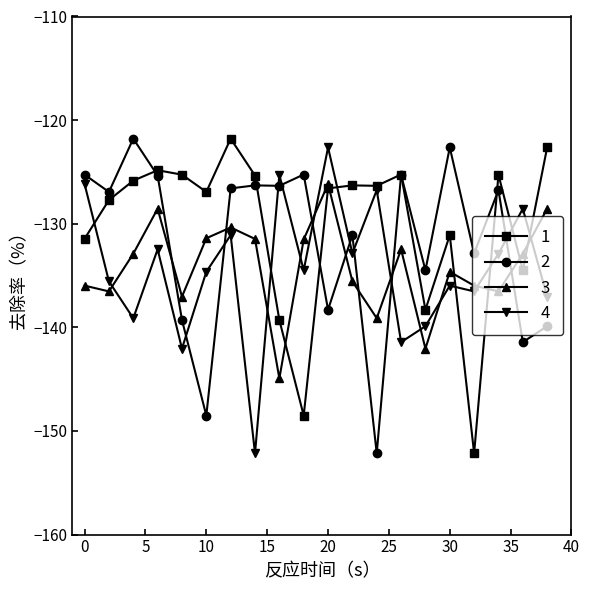

What is the value of the 1 point at the 8th from the left?

-125.3